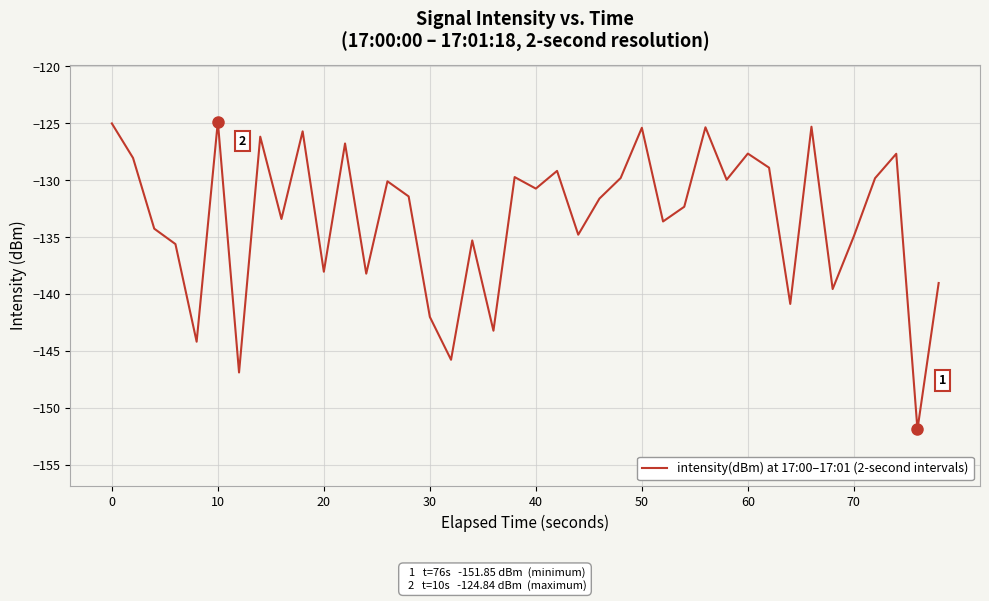

What is the minimum value shown in the chart?

-151.9